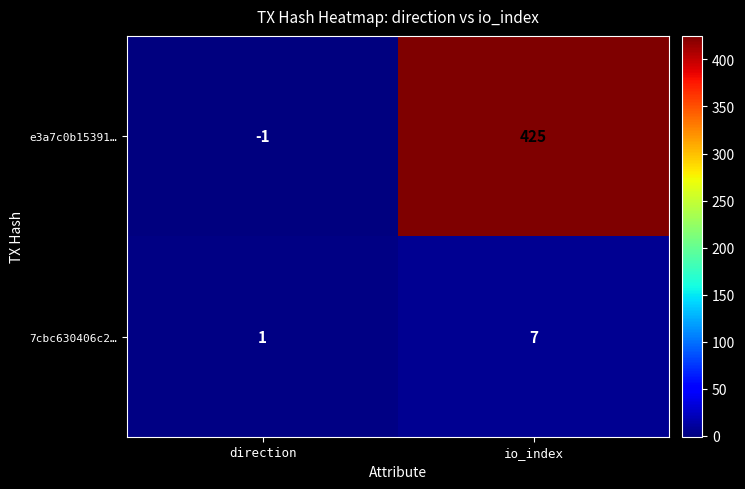

At which category does the chart reach its minimum across all series?

direction